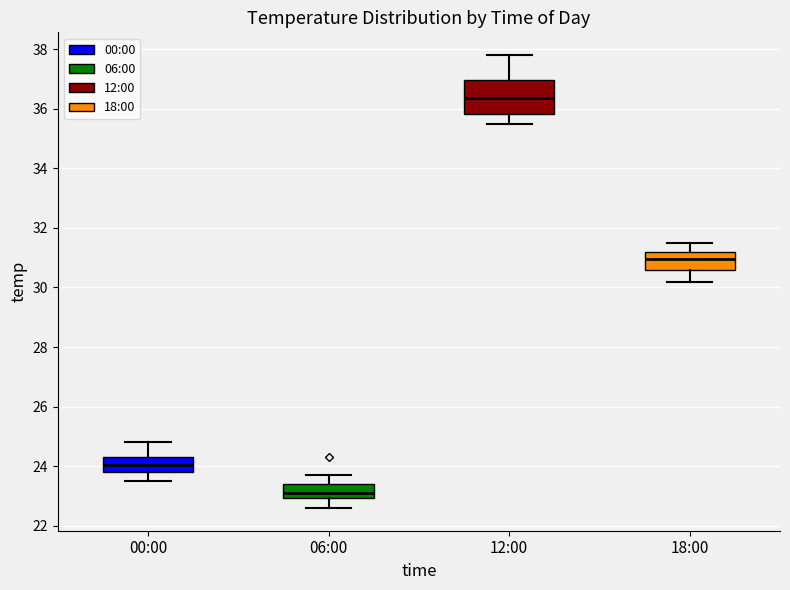

Reading left to right, transcribe this box plot: for each box, give where its median line is, the range the box spans, and where its two whiskers end, as read against the y-axis. The values are not printed on the chart, so give them approximately, as read against the axis.

00:00: median 24.0, box 23.8 to 24.4, whiskers 23.6 to 24.8
06:00: median 23.2, box 23.0 to 23.4, whiskers 22.6 to 23.8
12:00: median 36.4, box 35.8 to 37.0, whiskers 35.6 to 37.8
18:00: median 31.0, box 30.6 to 31.2, whiskers 30.2 to 31.6